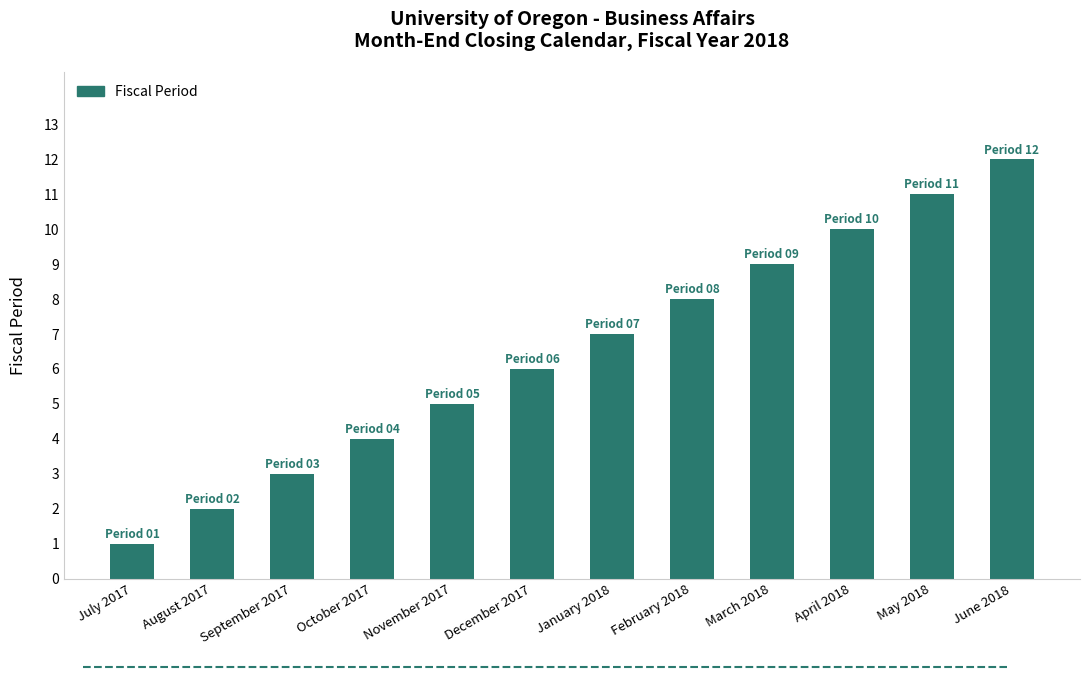

What is the label of the 8th bar from the left?

February 2018